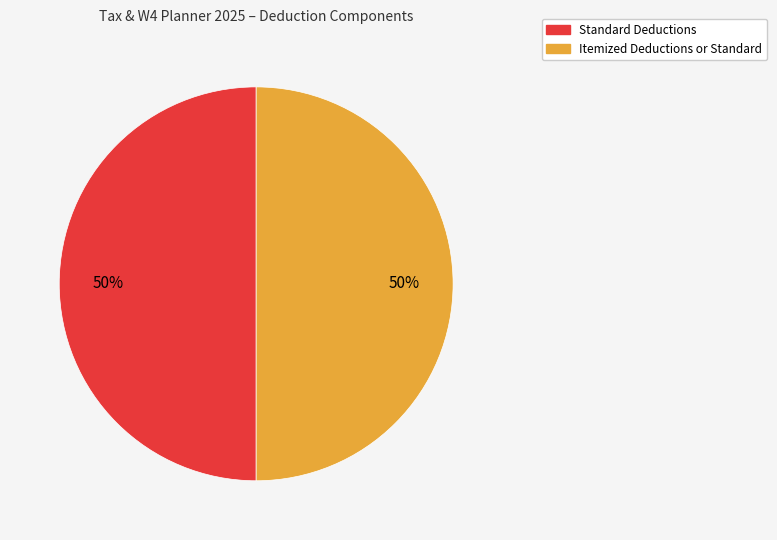

To the nearest percent, what is the average slice percentage?

50%